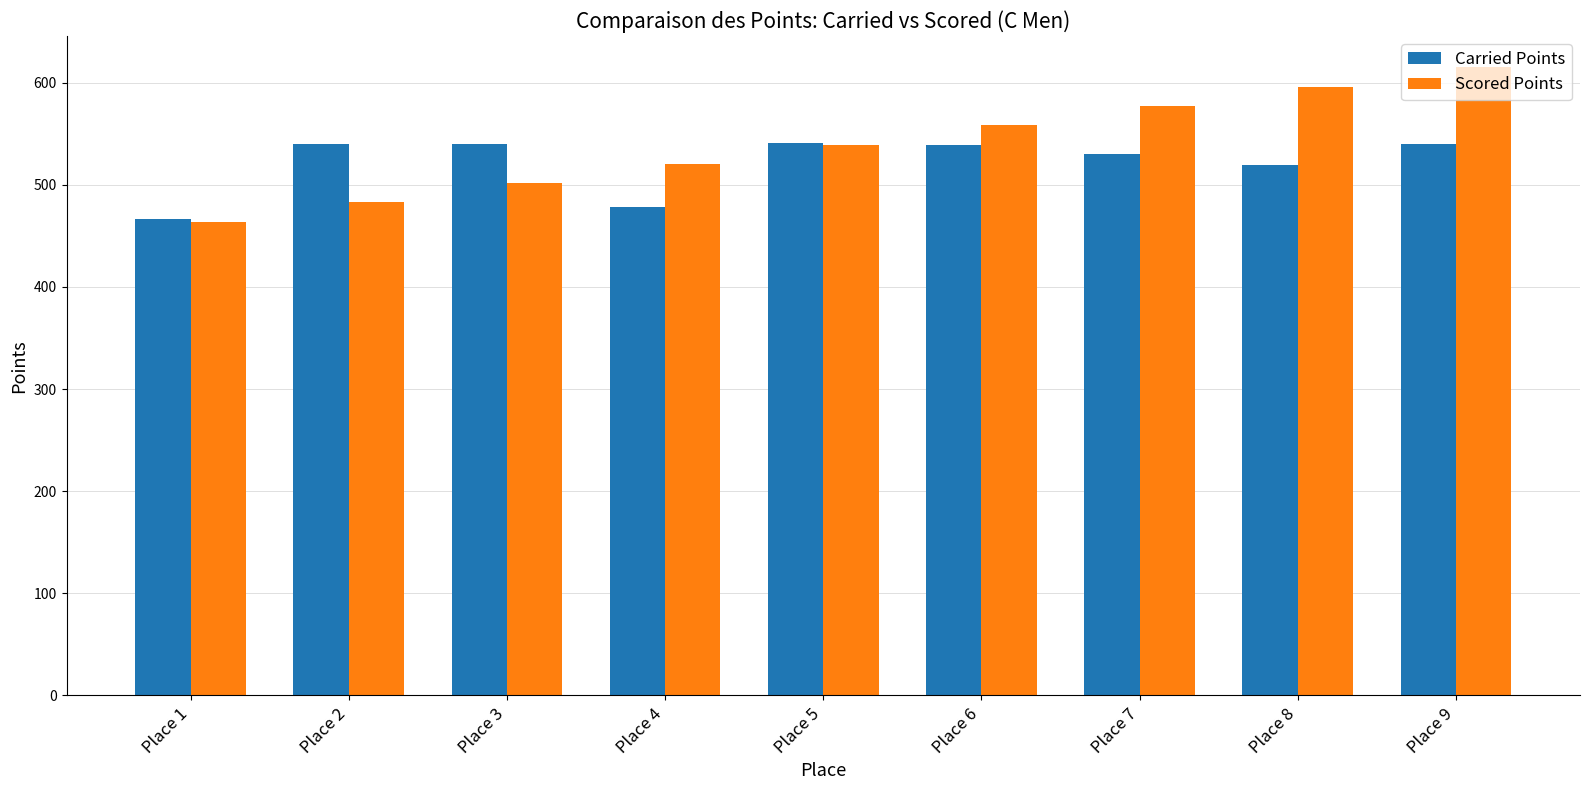

True or false: Carried Points has a value of 540.9 at Place 5.

True